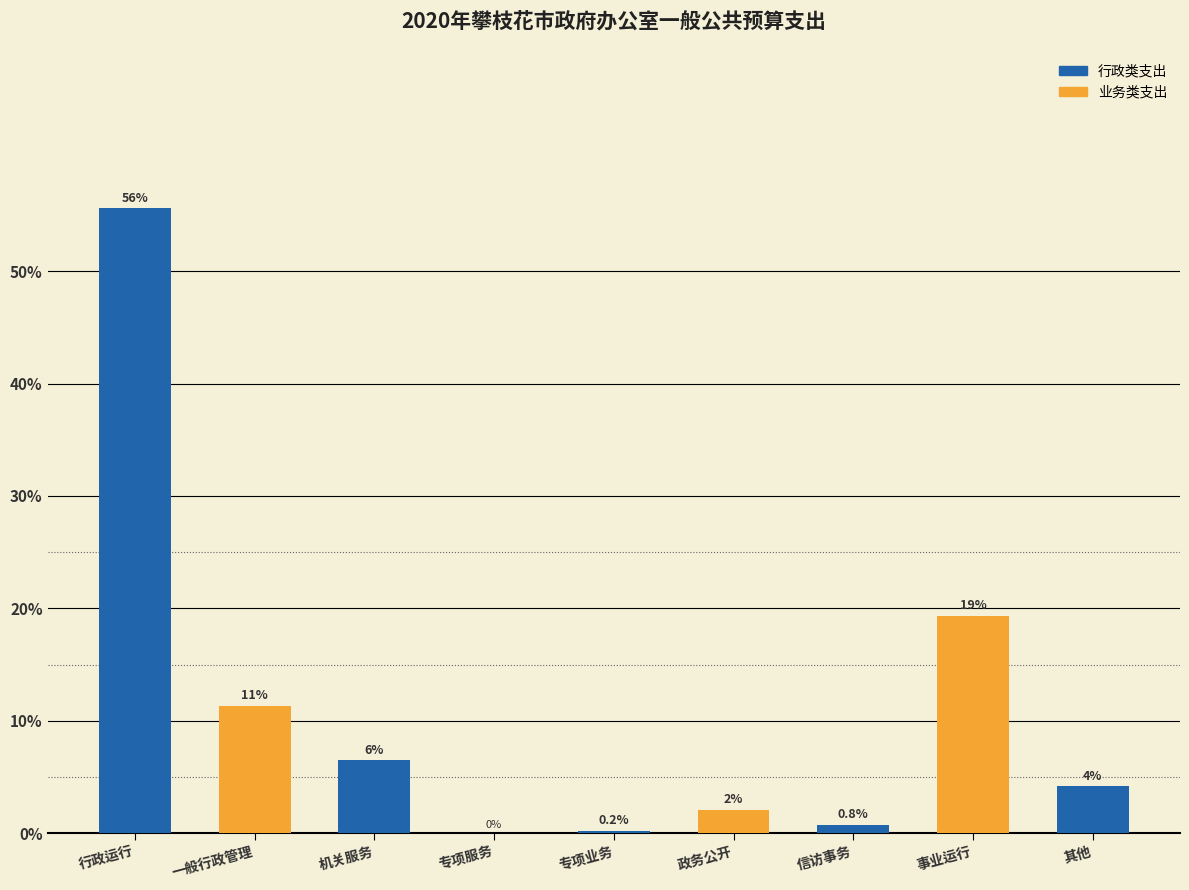

Are the bars horizontal?

No